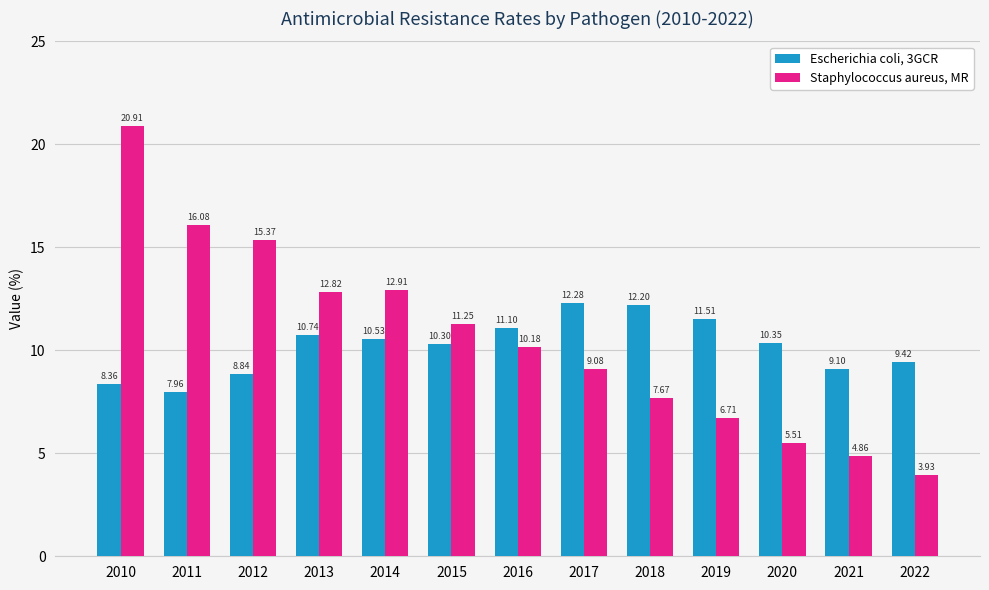

At which category is the sum across all series the highest?

2010